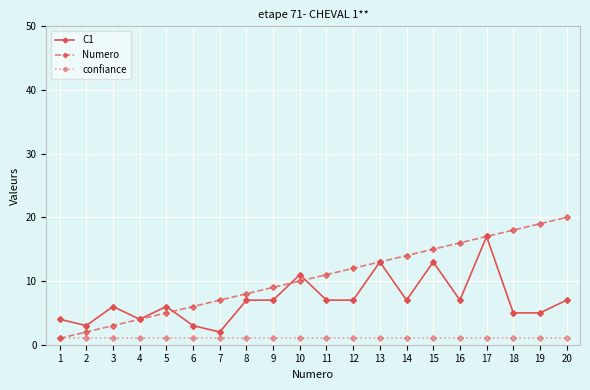

Reading left to right, transcribe all the data shown in this chart.

C1: 4	3	6	4	6	3	2	7	7	11	7	7	13	7	13	7	17	5	5	7
Numero: 1	2	3	4	5	6	7	8	9	10	11	12	13	14	15	16	17	18	19	20
confiance: 1	1	1	1	1	1	1	1	1	1	1	1	1	1	1	1	1	1	1	1